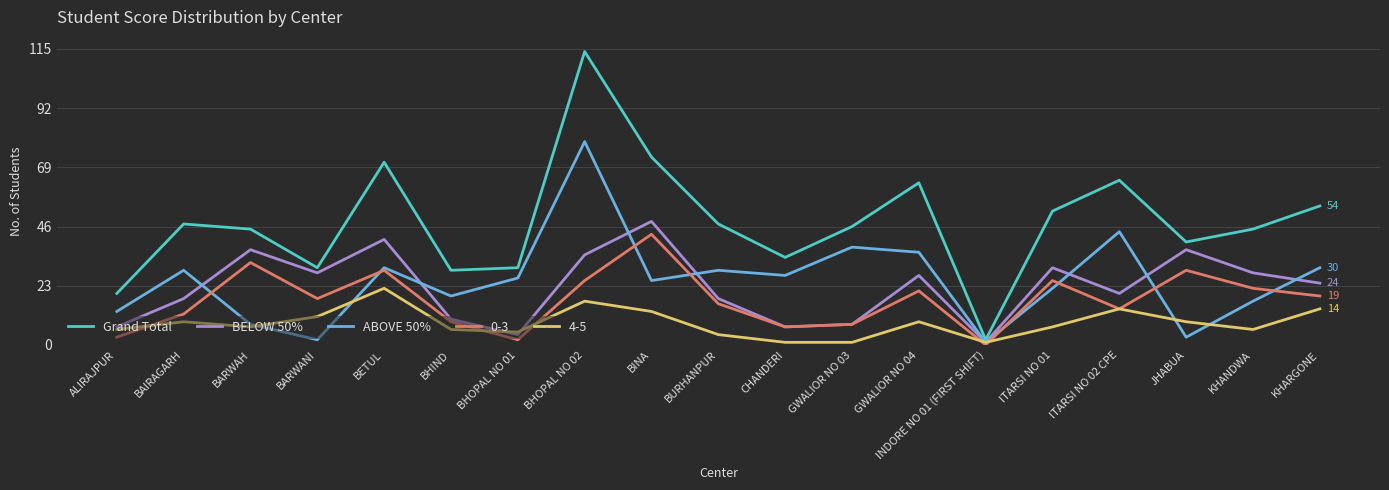

What is the difference between the maximum and minimum values in the ABOVE 50% series?

78